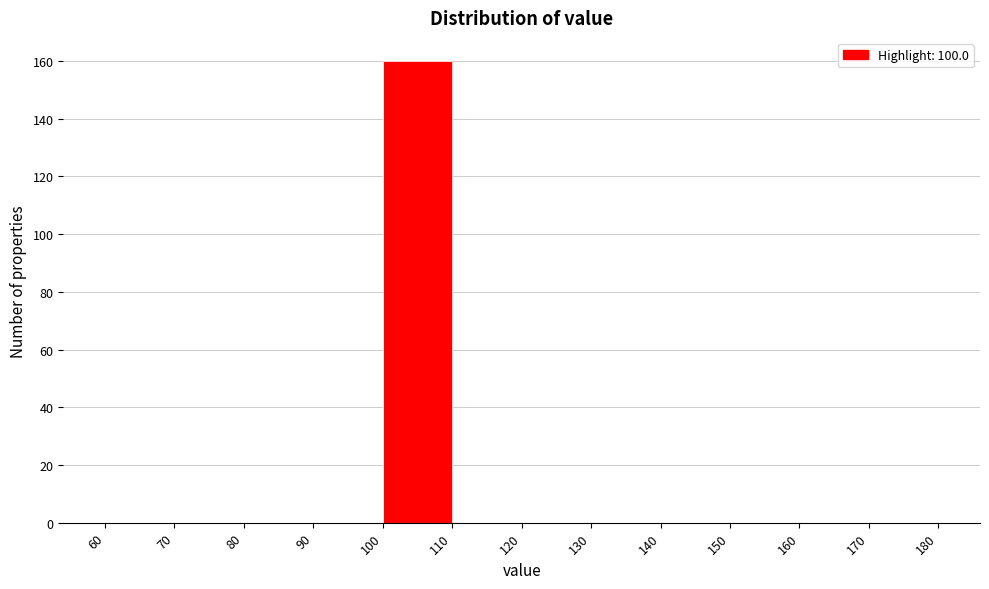

Which range on the x-axis has the tallest bar?

100 to 110